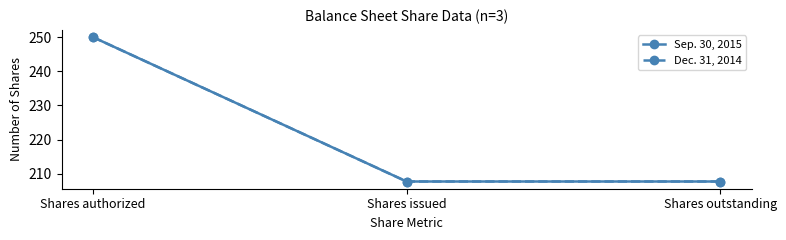

The Sep. 30, 2015 series shows 207.7 at Shares outstanding. True or false?

True